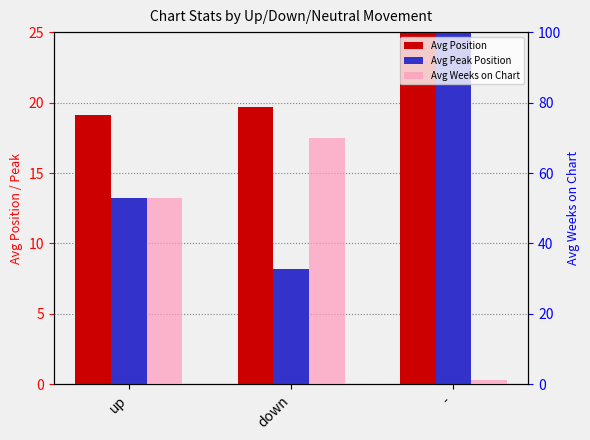

Which series has the largest range (max minus min)?

Avg Weeks on Chart